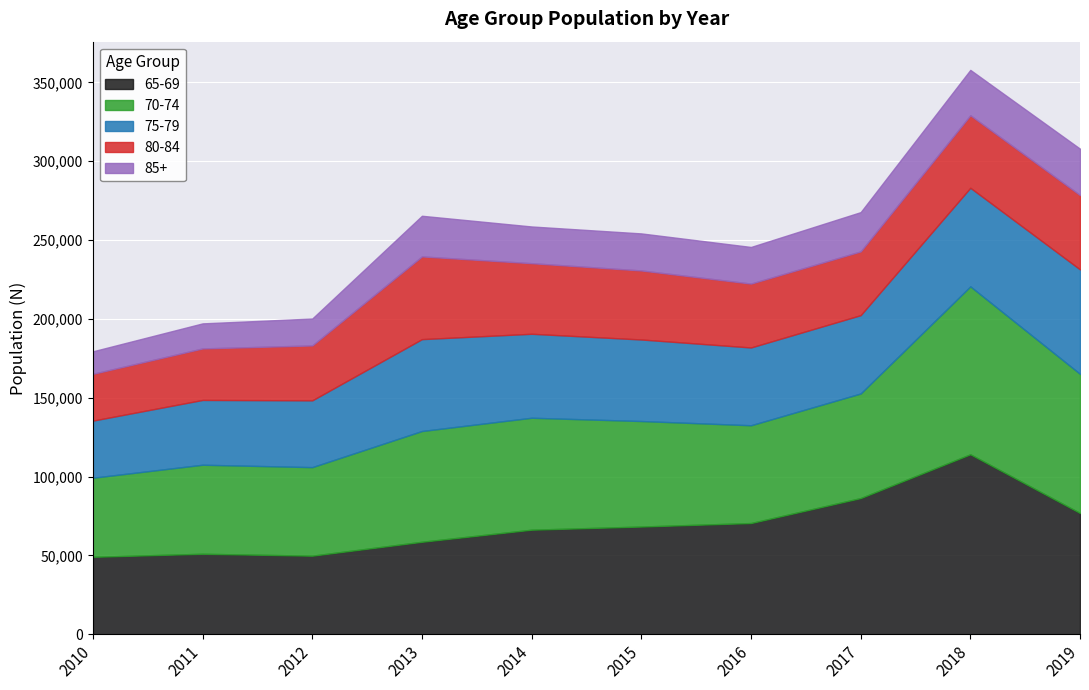

Where is the first local maximum for 70-74?

2011